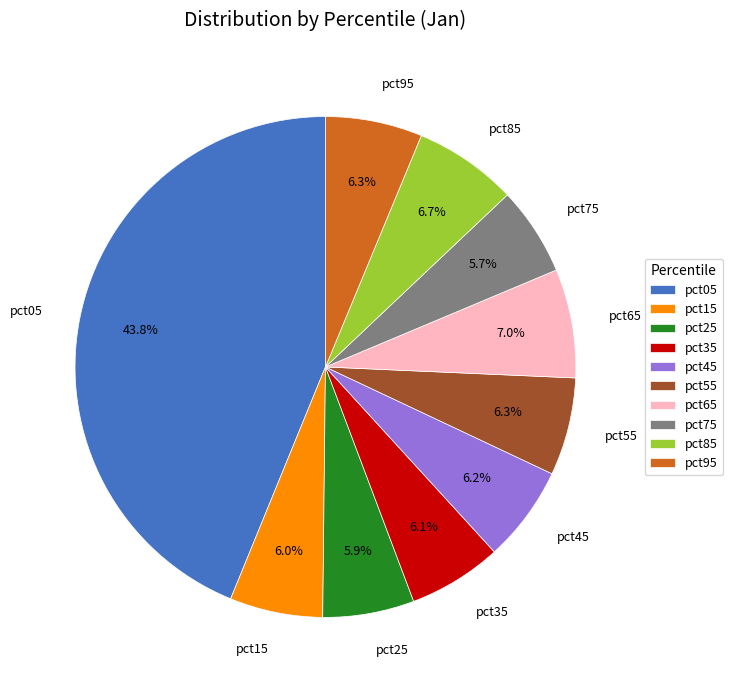

Does any single category account for the majority?

No